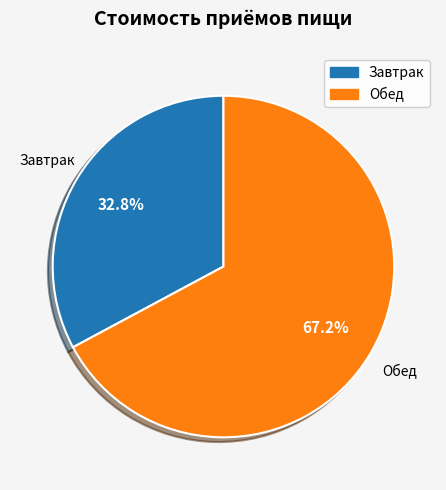

Count the number of slices in the pie.

2